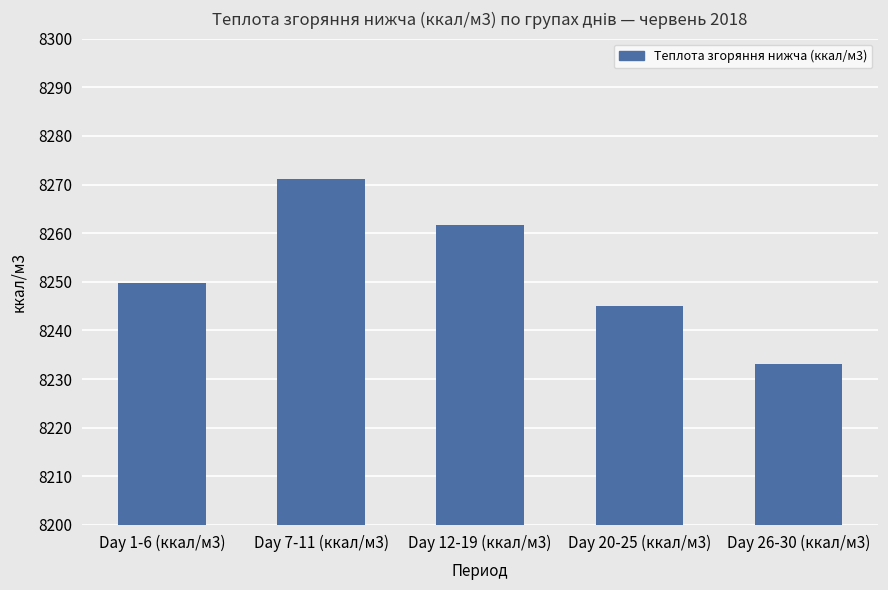

What value does the data have at Day 1-6 (ккал/м3)?

8249.7